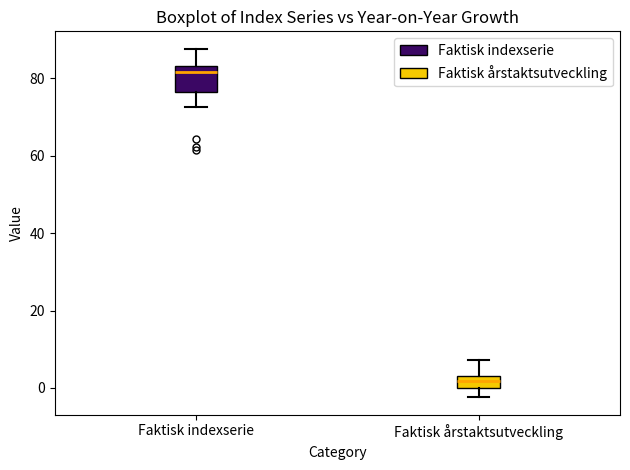

Which box is the tallest, from its lower edge to its upper edge?

Faktisk indexserie